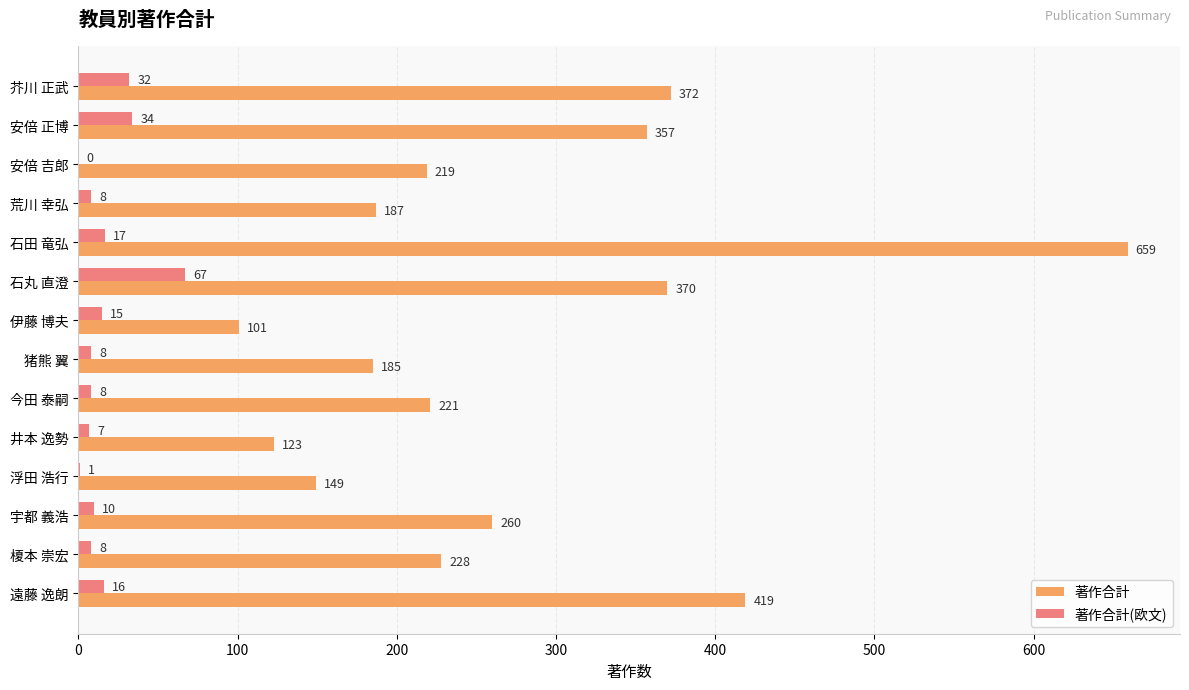

How many series are shown in this chart?

2